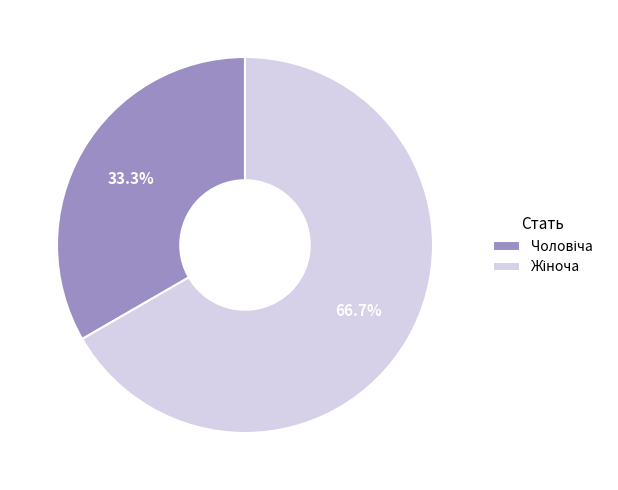

To the nearest percent, what is the average slice percentage?

50%